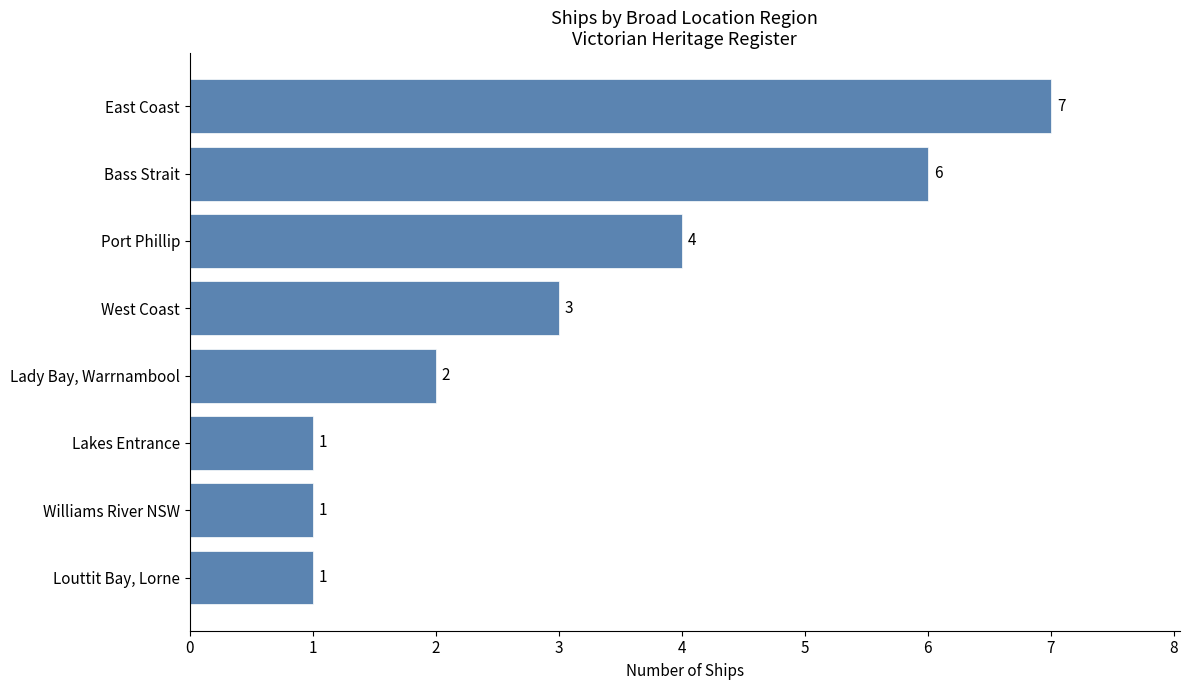

Count the number of categories in the chart.

8